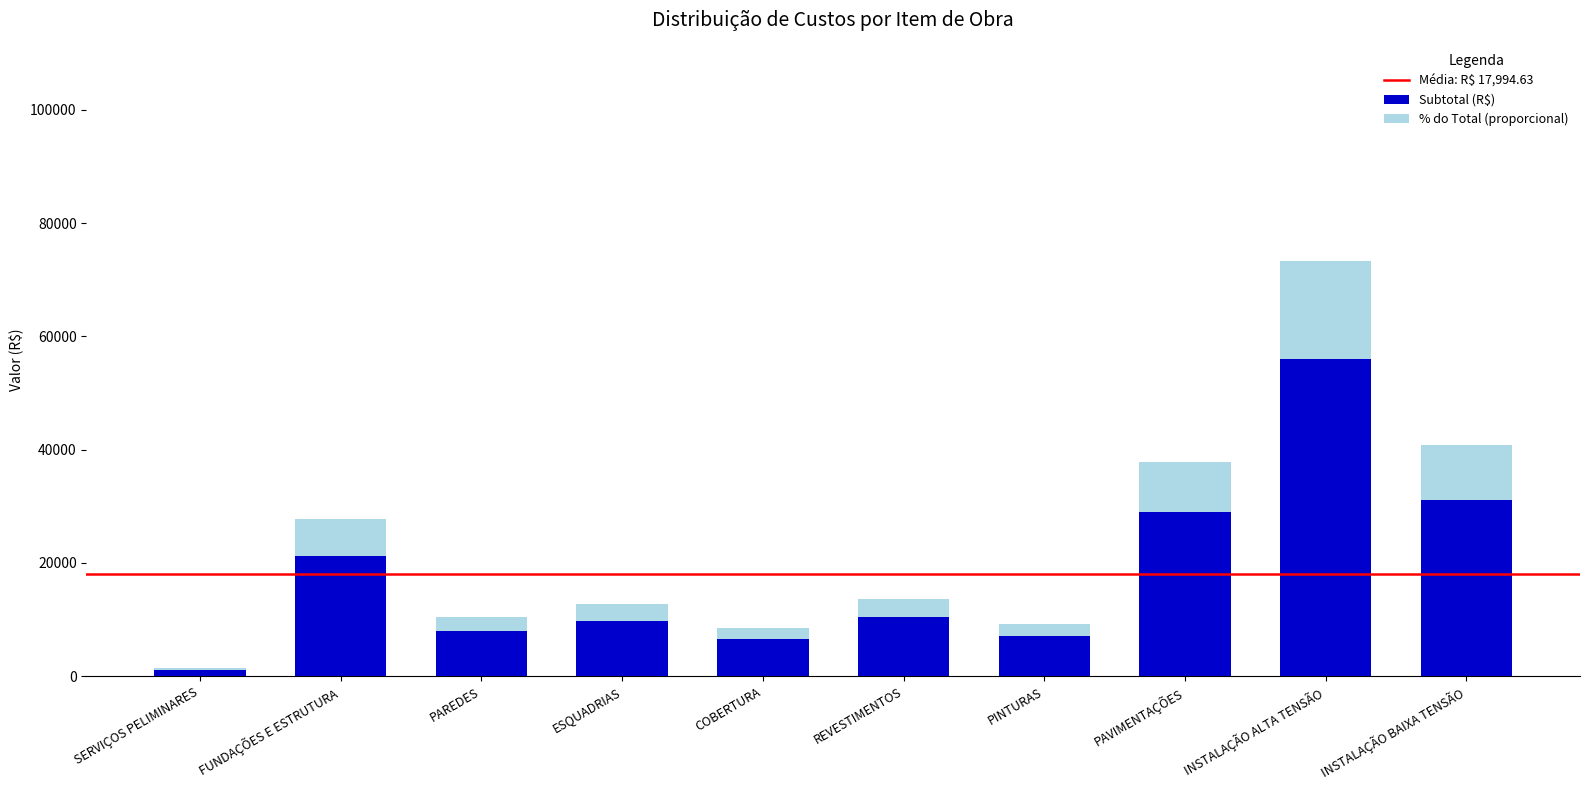

What is the total value across all series at INSTALAÇÃO BAIXA TENSÃO?

40890.1